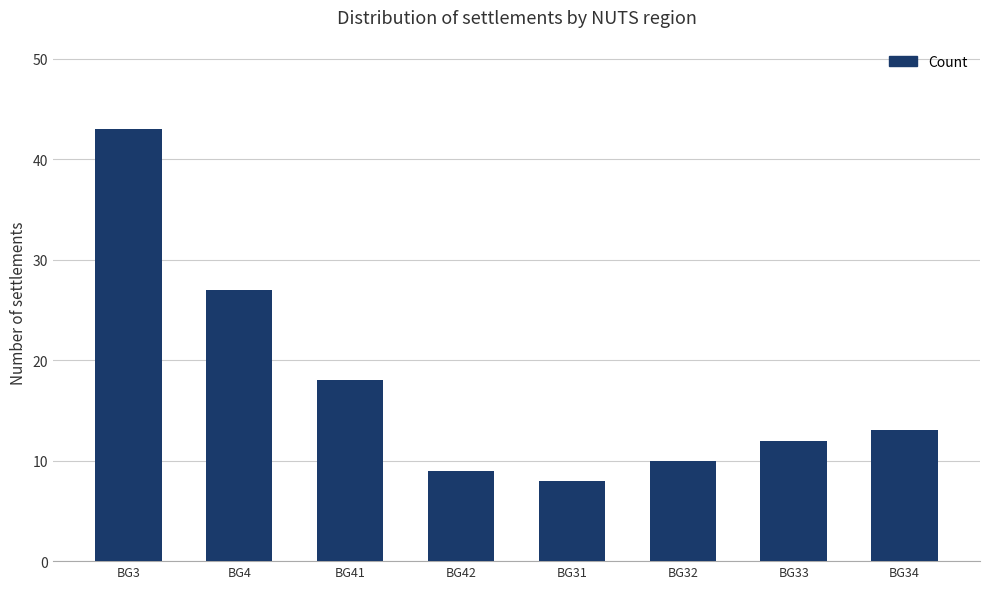

List the labels in order of value, largest first.

BG3, BG4, BG41, BG34, BG33, BG32, BG42, BG31